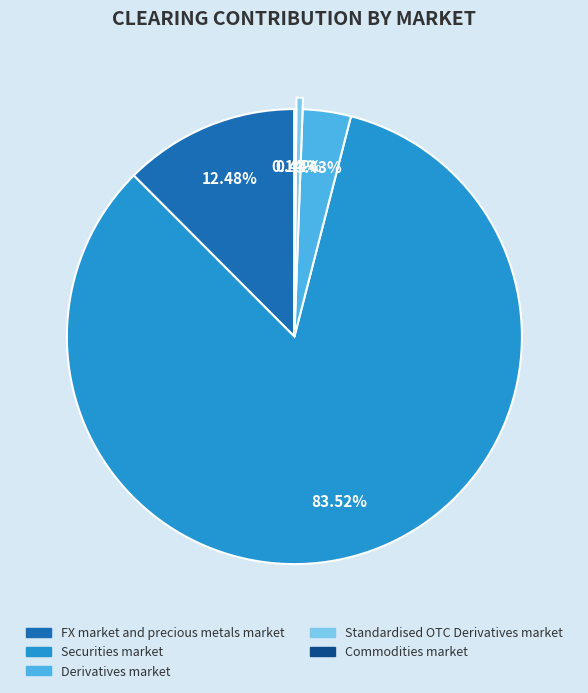

To the nearest percent, what portion does FX market and precious metals market represent?

12%